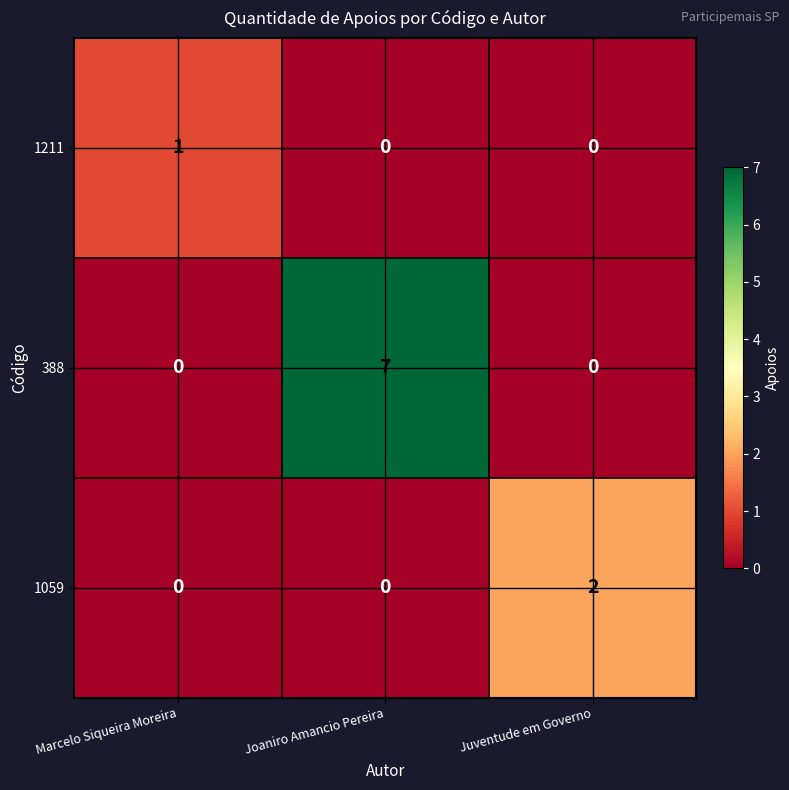

Which series has the largest range (max minus min)?

388